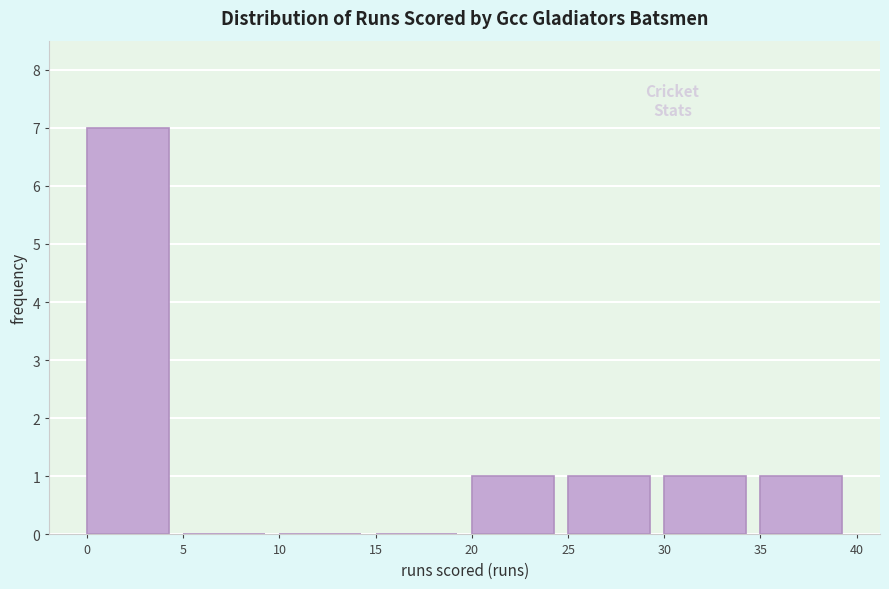

Reading left to right, list every bar in this chart as the range it spans on the x-axis followed by its height. The values are not printed on the chart, so give them approximately, as read against the axis.

0 to 5: 7
5 to 10: 0
10 to 15: 0
15 to 20: 0
20 to 25: 1
25 to 30: 1
30 to 35: 1
35 to 40: 1